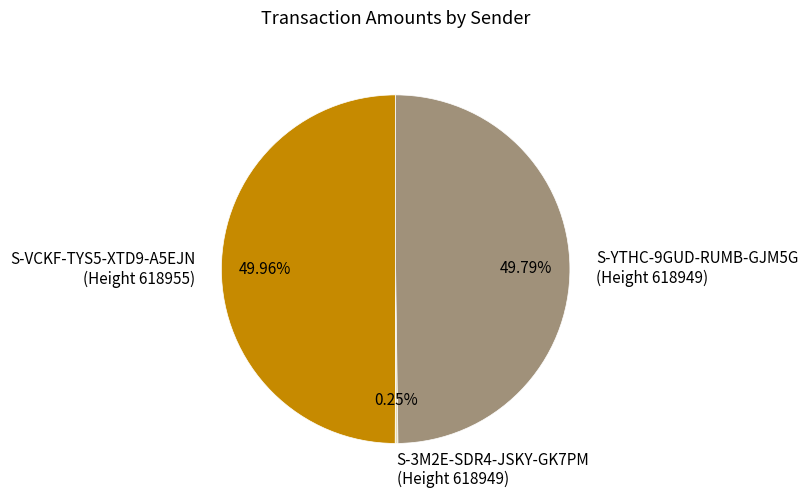

What is the ratio of the value at S-YTHC-9GUD-RUMB-GJM5G (Height 618949) to the value at S-VCKF-TYS5-XTD9-A5EJN (Height 618955)?

1.0